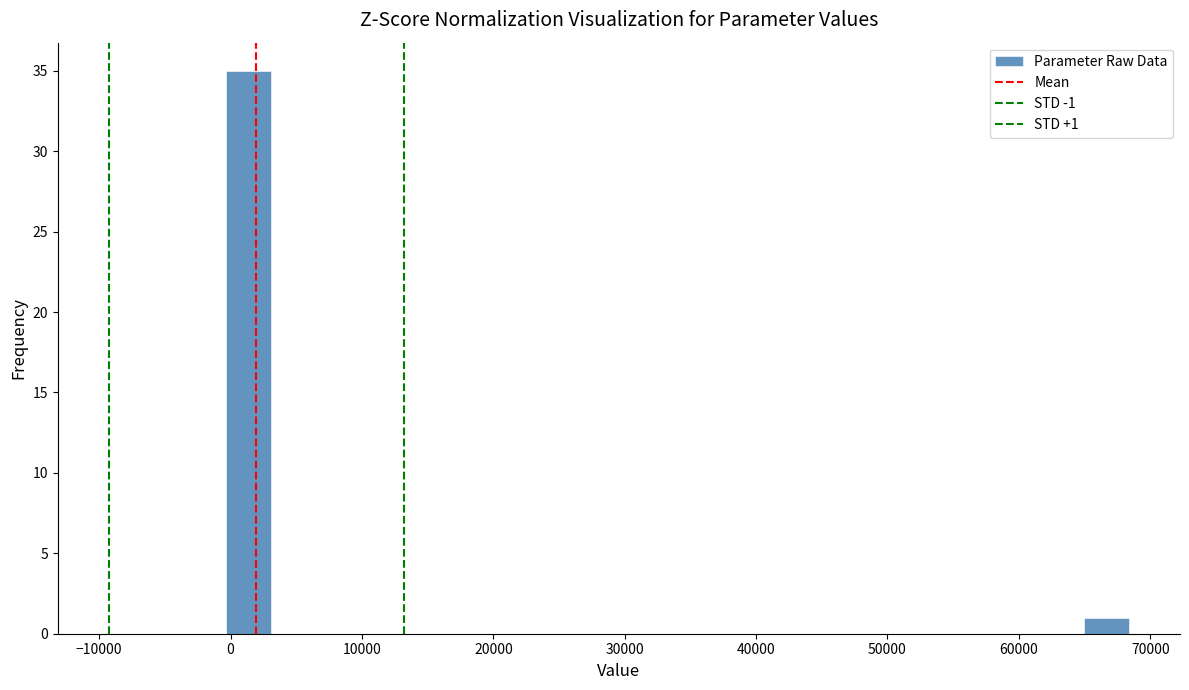

Read against the x-axis, roughly where is the centre of the tallest bar?

1000